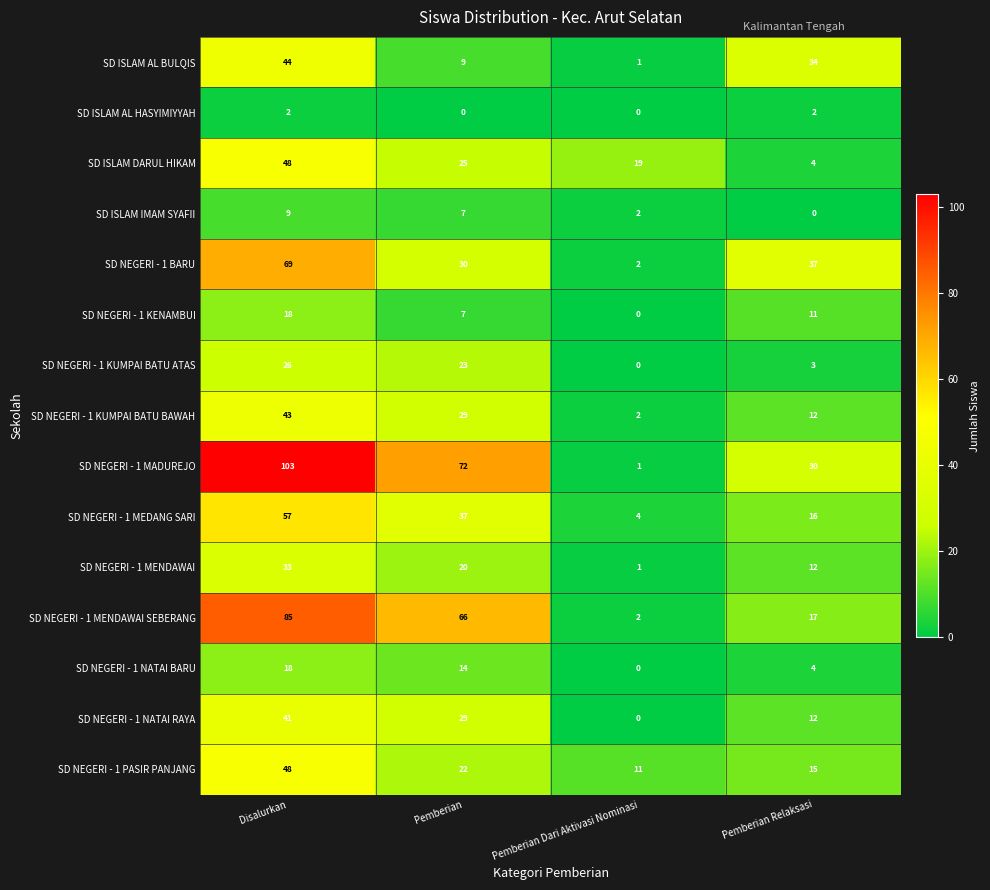

What is the sum of all SD ISLAM DARUL HIKAM values?

96